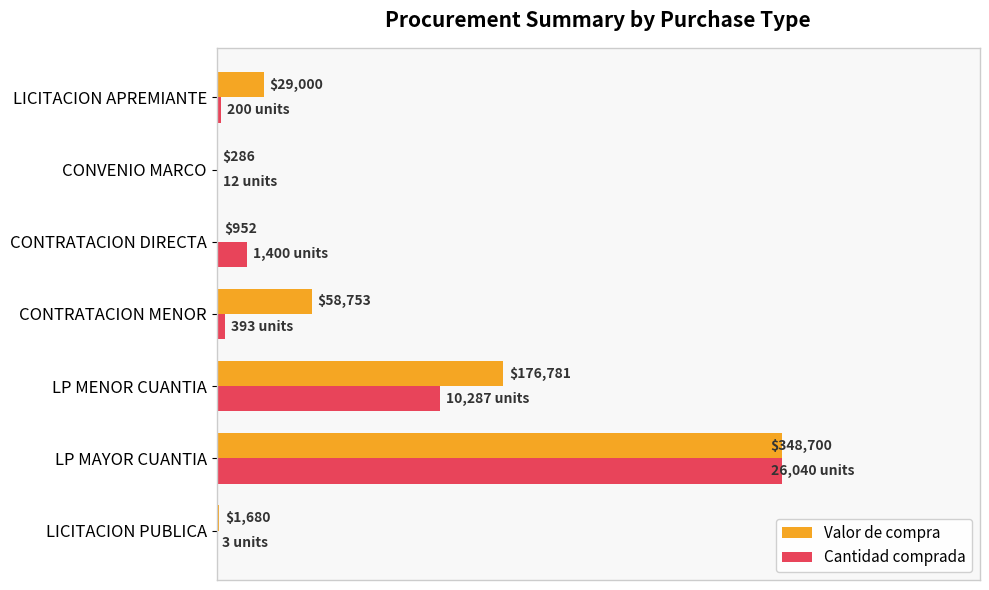

What are all the series names shown in the legend?

Valor de compra, Cantidad comprada